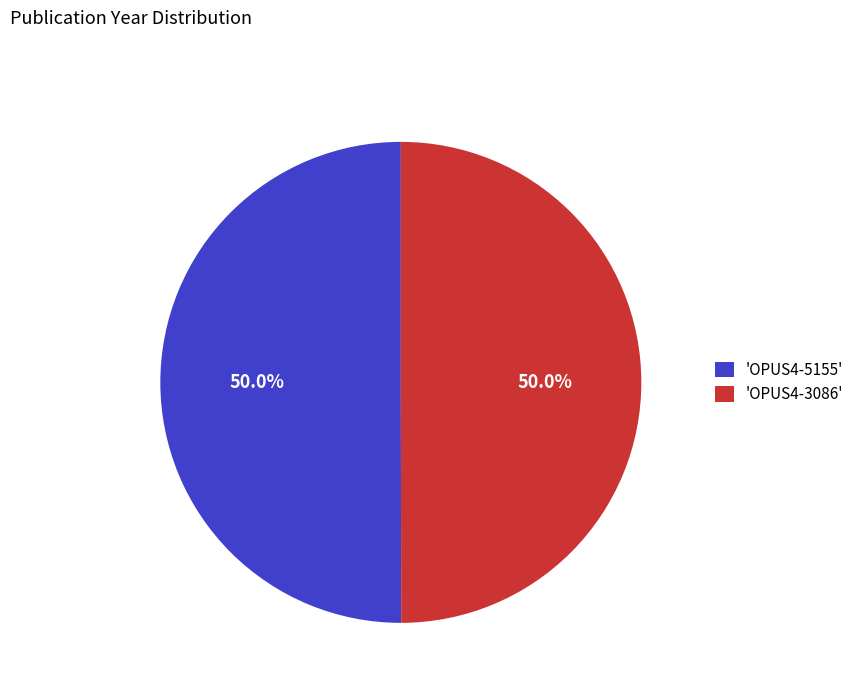

Combined, do 'OPUS4-3086' and 'OPUS4-5155' account for over 50%?

Yes